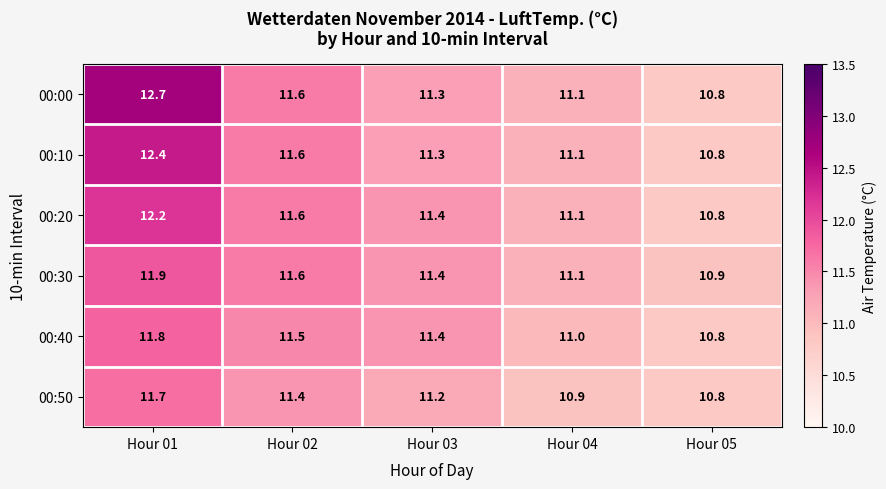

What is the maximum value shown in the chart?

12.7